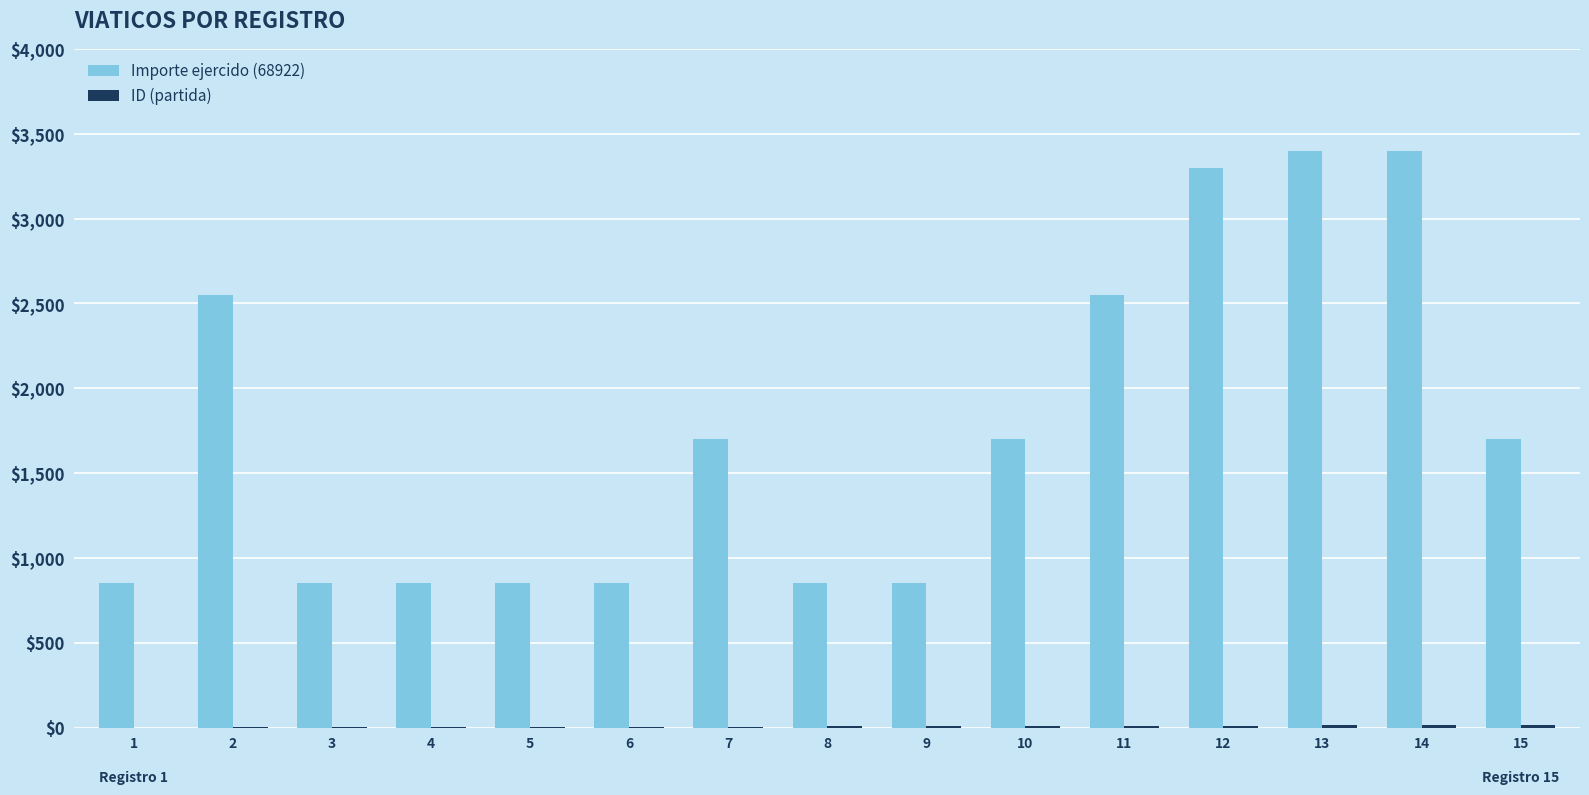

What is the maximum value shown in the chart?

3400